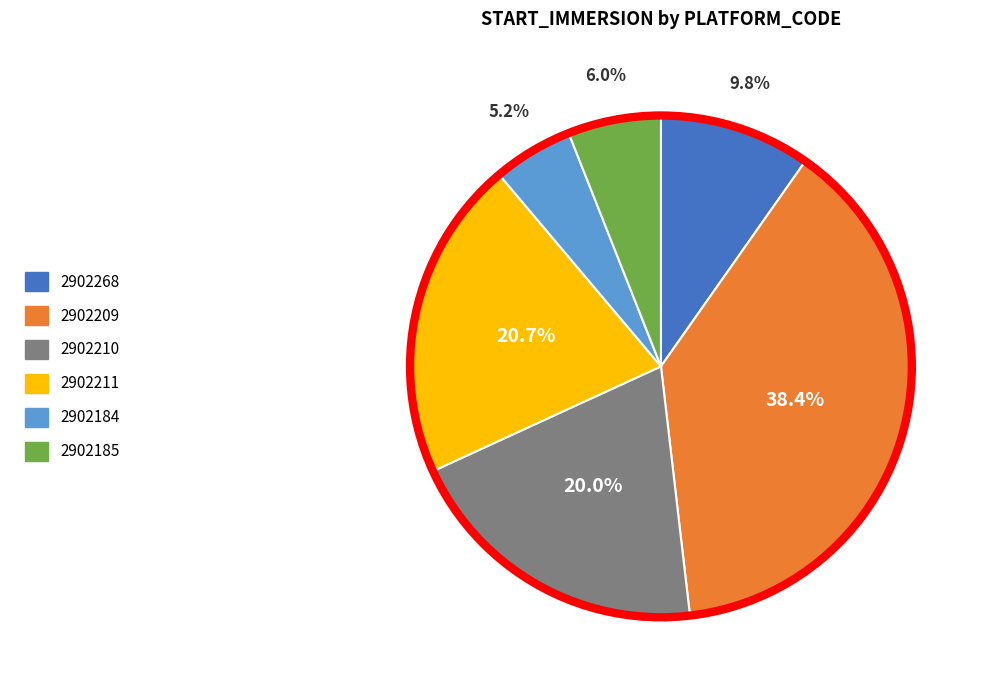

Combined, do 2902209 and 2902185 account for over 50%?

No